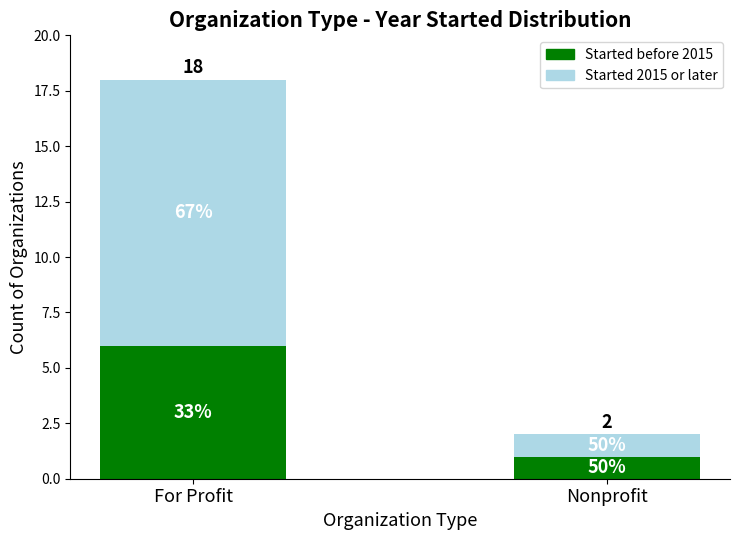

How many bars are there in total?

2